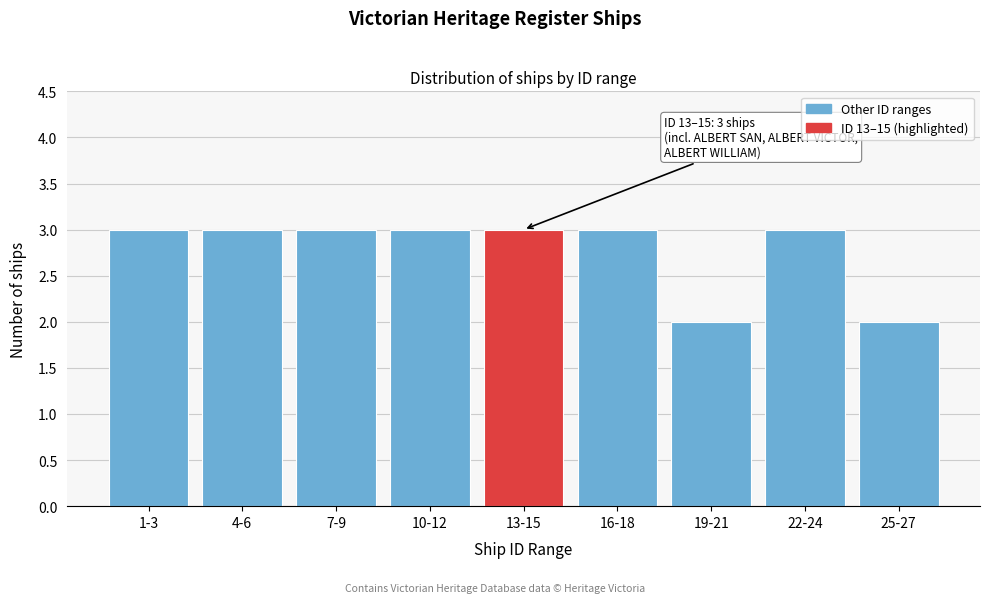

Reading right to left, transcribe all the data shown in this chart.

2	3	2	3	3	3	3	3	3